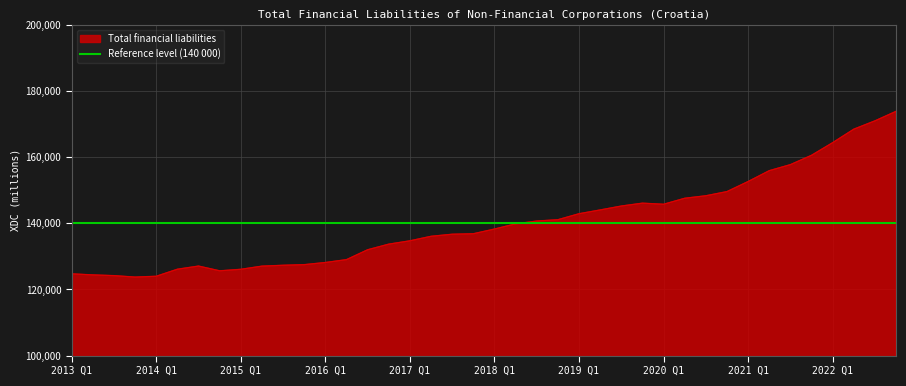

What is the label of the 40th point from the right?

2013 Q1